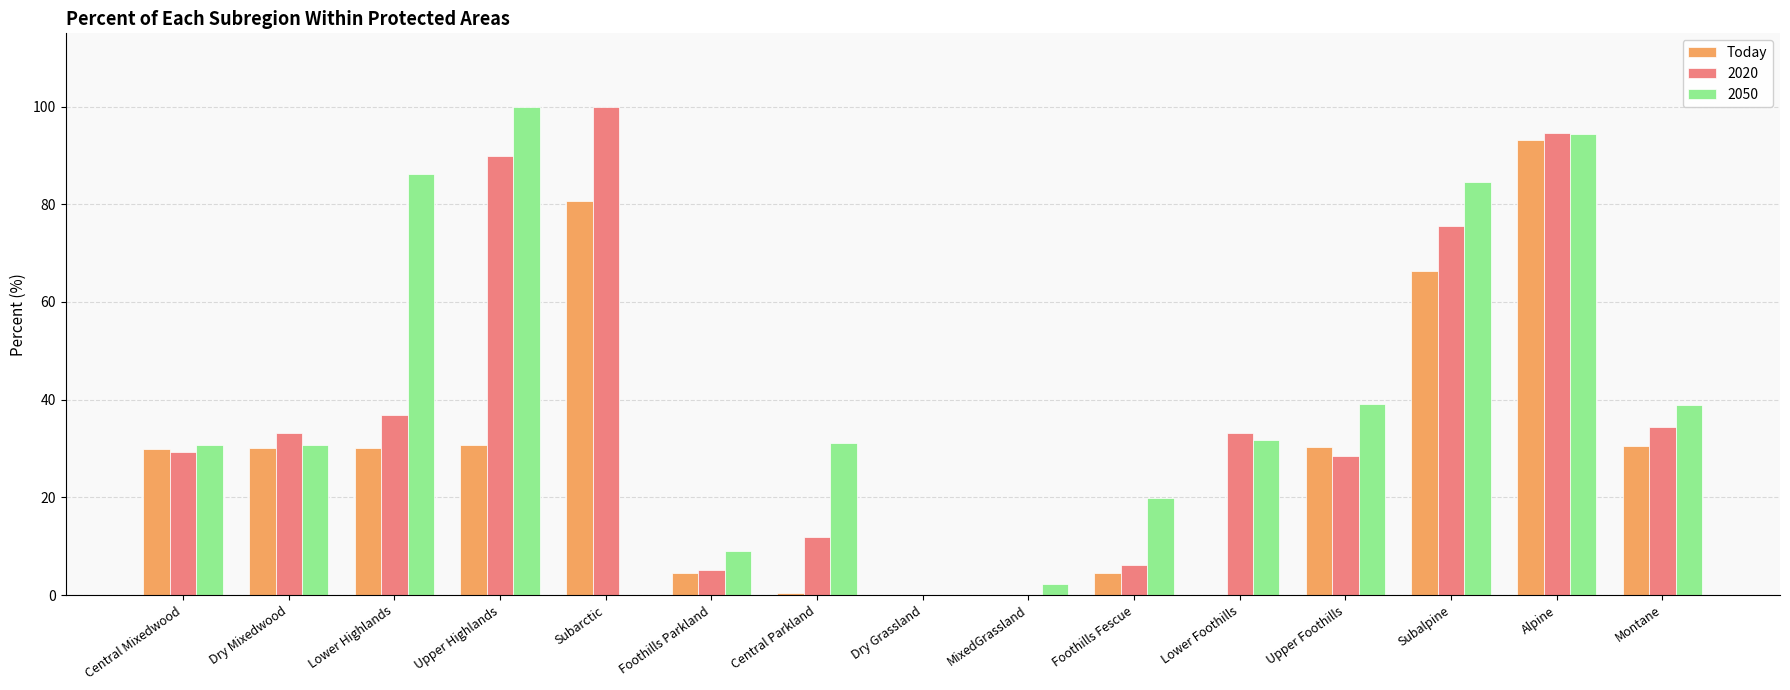

What is the maximum value shown in the chart?

100.0